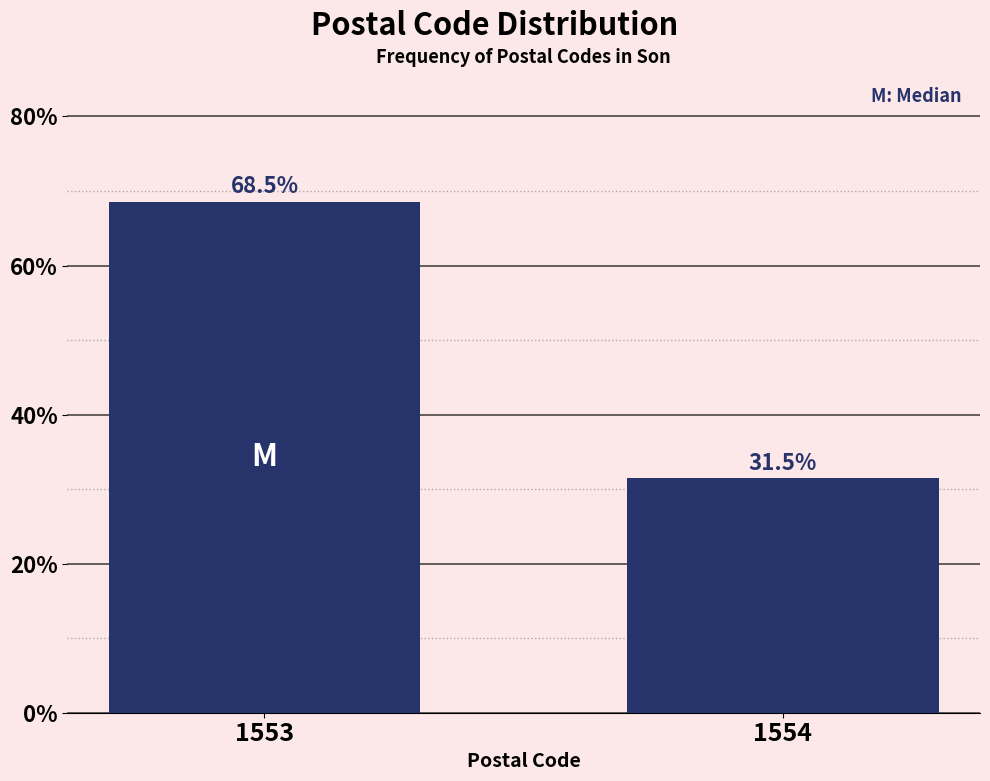

Reading left to right, list all the values displayed in this chart.

1553=68.5	1554=31.5